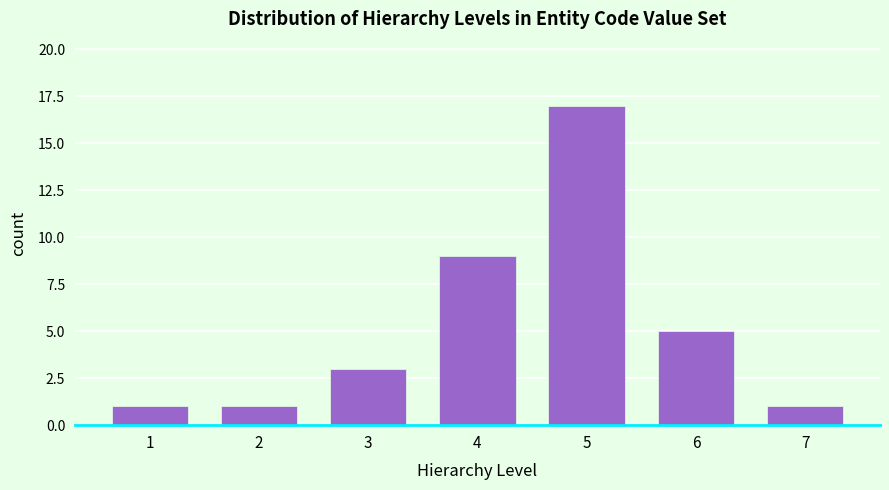

Reading left to right, what are all the values shown in this chart?

1=1	2=1	3=3	4=9	5=17	6=5	7=1